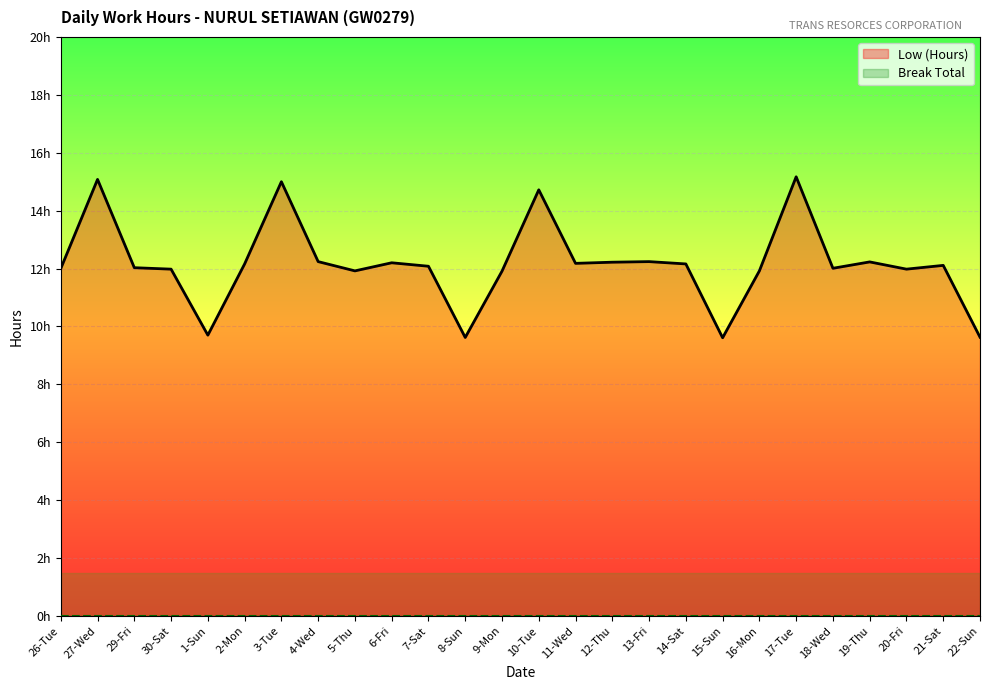

What is the spread (max minus min) of values at 18-Wed?

12.0